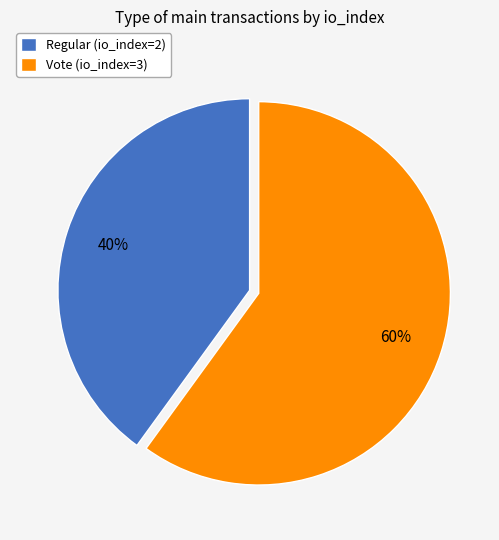

To the nearest percent, what percentage of the pie is Vote (io_index=3)?

60%